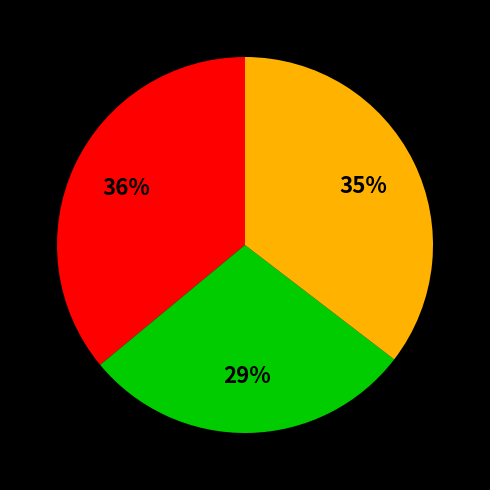

Is there a majority slice in this chart?

No